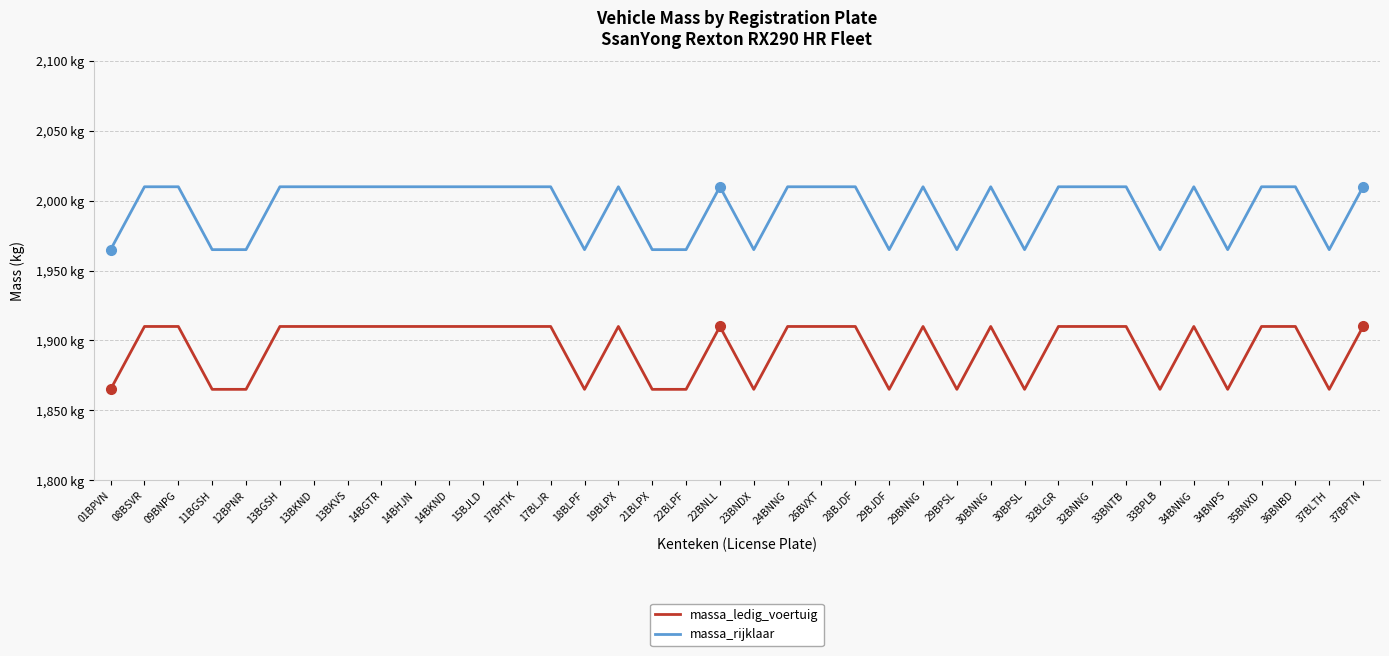

What are all the series names shown in the legend?

massa_ledig_voertuig, massa_rijklaar